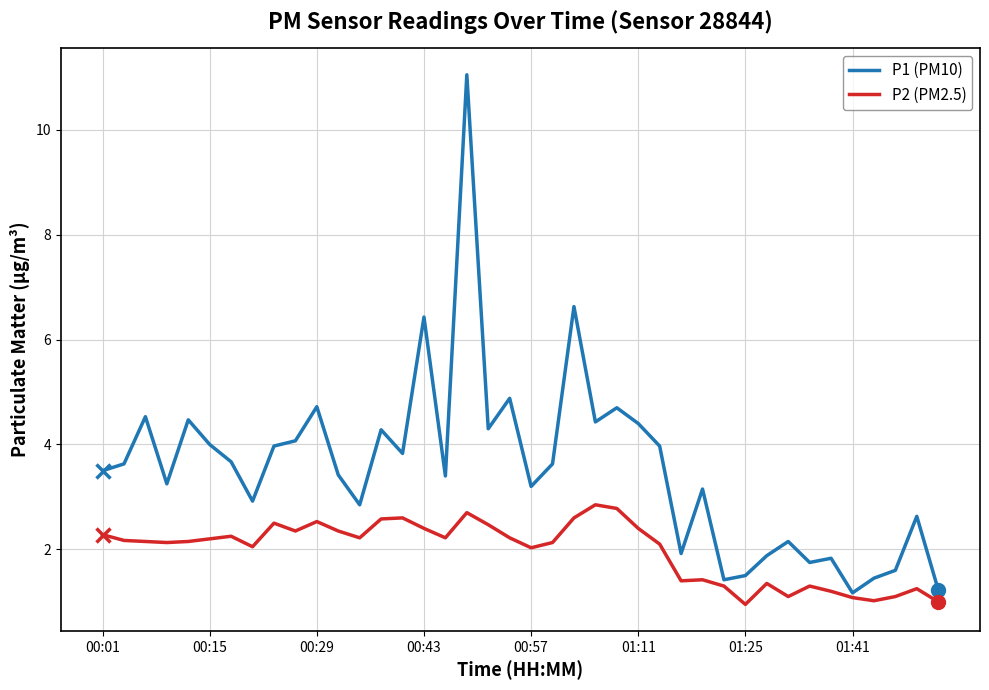

Which series has the largest total across all categories?

P1 (PM10)